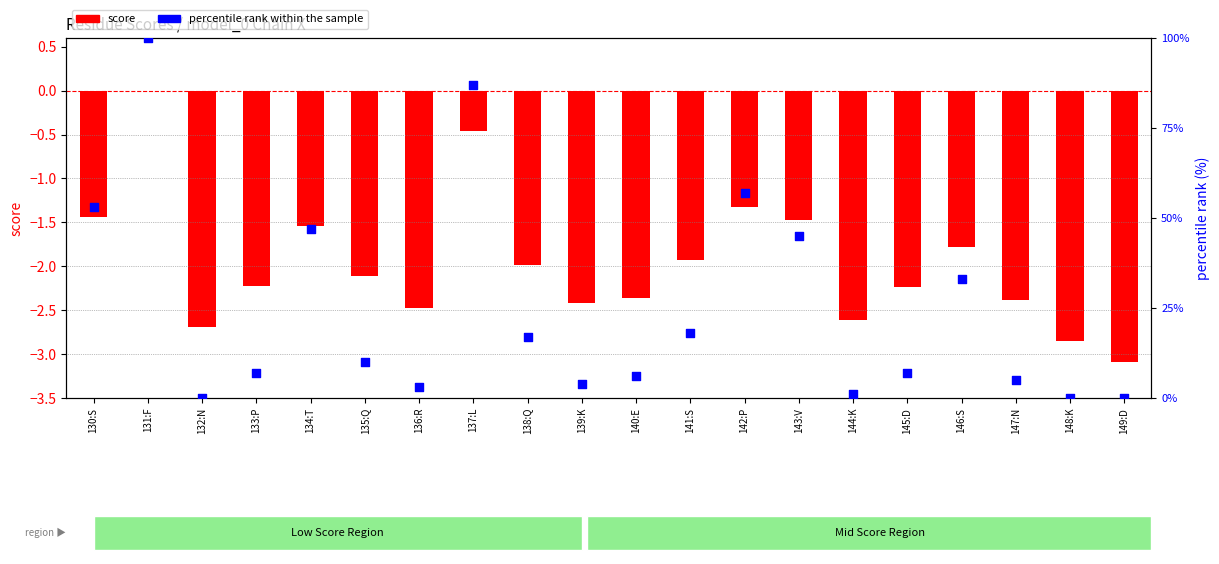

What is the total value across all series at 137:L?

86.5